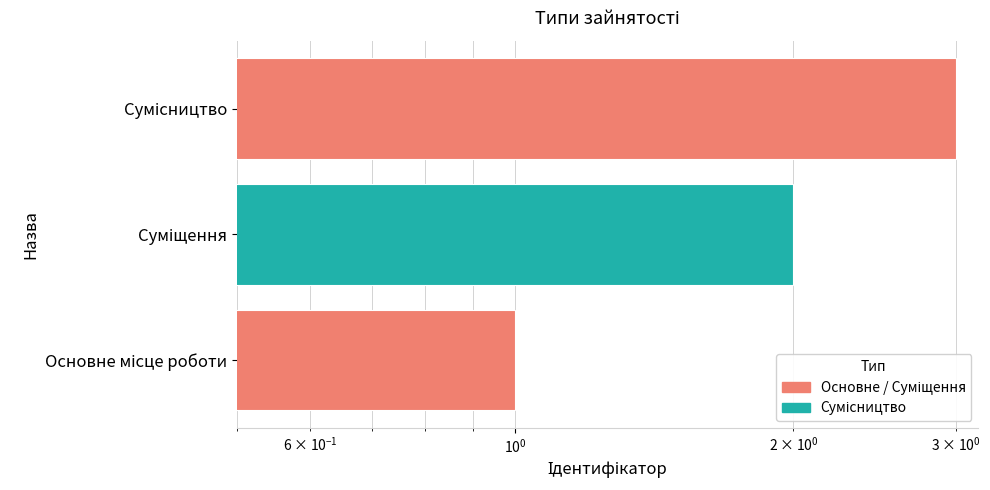

The chart shows a value of 4 at Сумісництво. True or false?

False